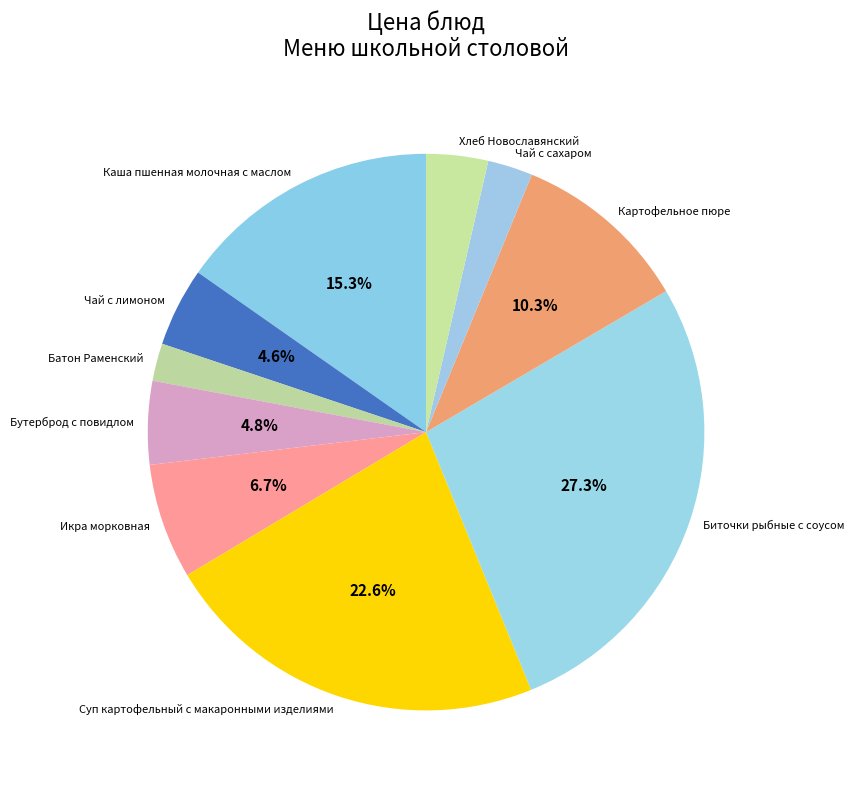

Is Бутерброд с повидлом the majority of the pie?

No